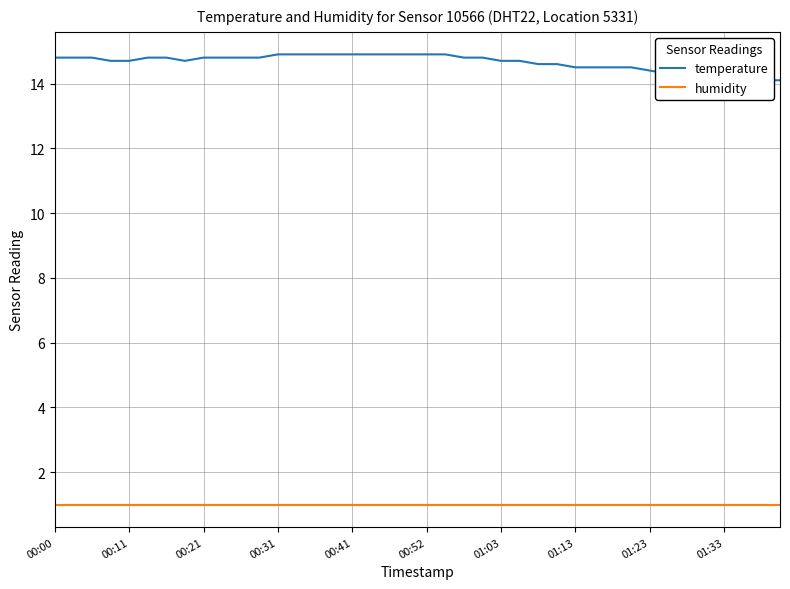

At which label is humidity closest to 1?

00:00